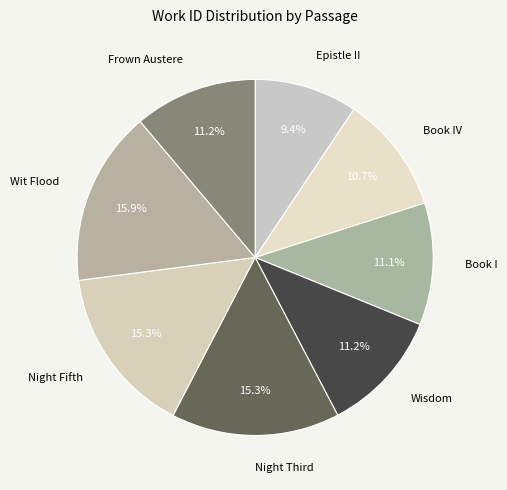

What is the smallest slice in the pie chart?

Epistle II